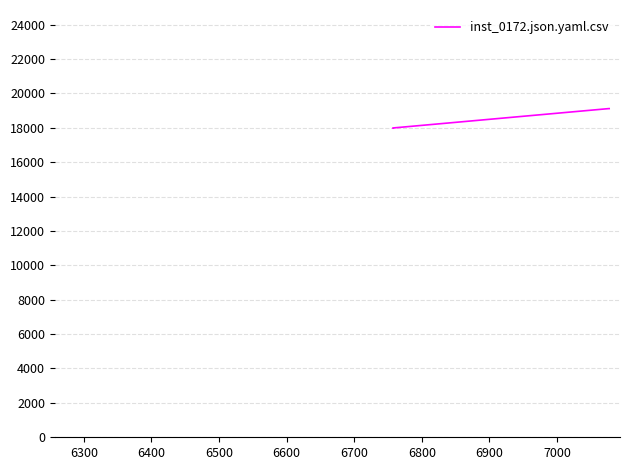

What is the difference between the maximum and second lowest values?

1127